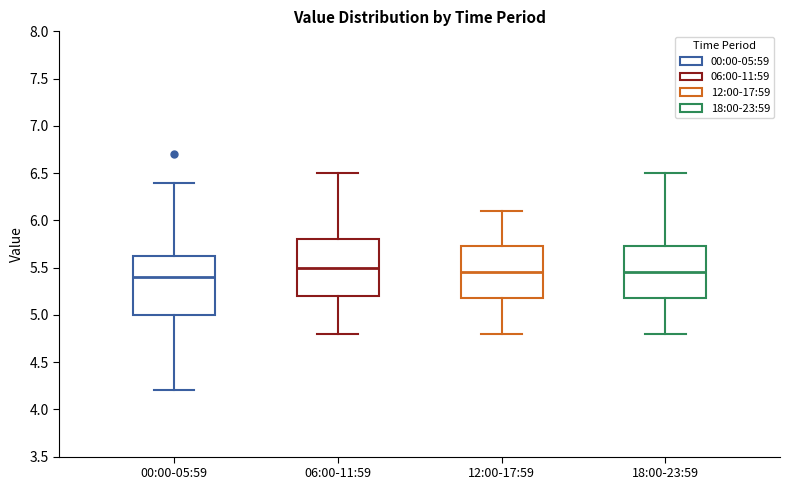

Where is the upper edge of the box for 18:00-23:59 on the y-axis? The values are not printed on the chart, so give them approximately, as read against the axis.

5.75